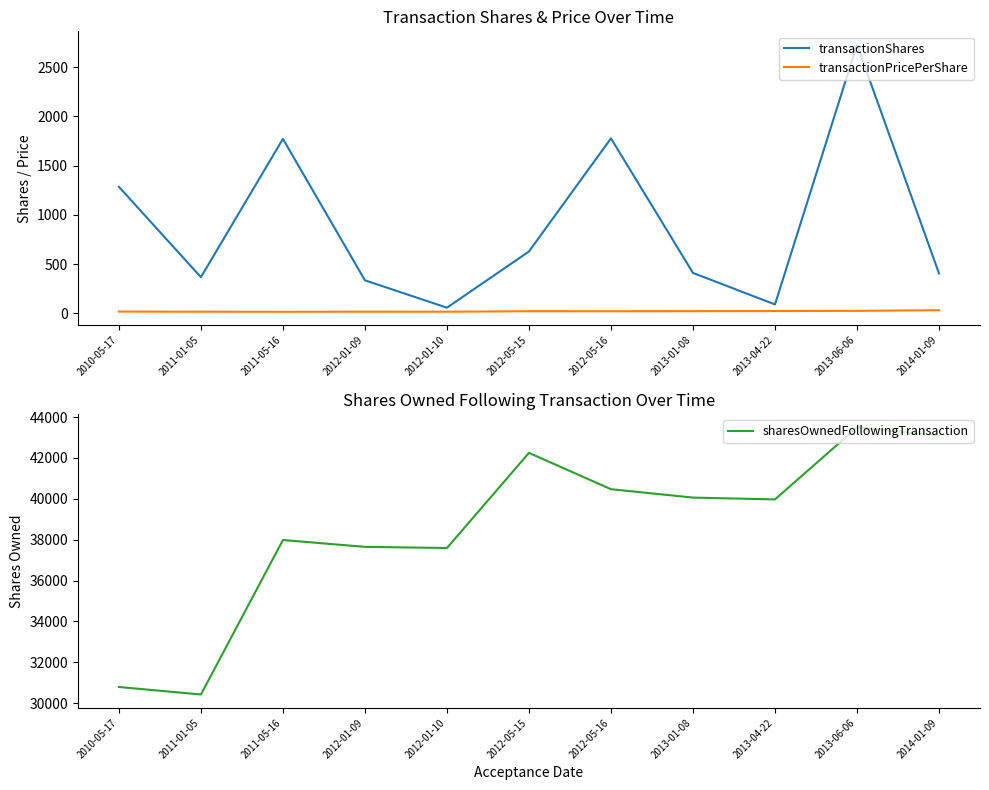

Between 2013-04-22 and 2014-01-09, which series saw the biggest shift?

sharesOwnedFollowingTransaction